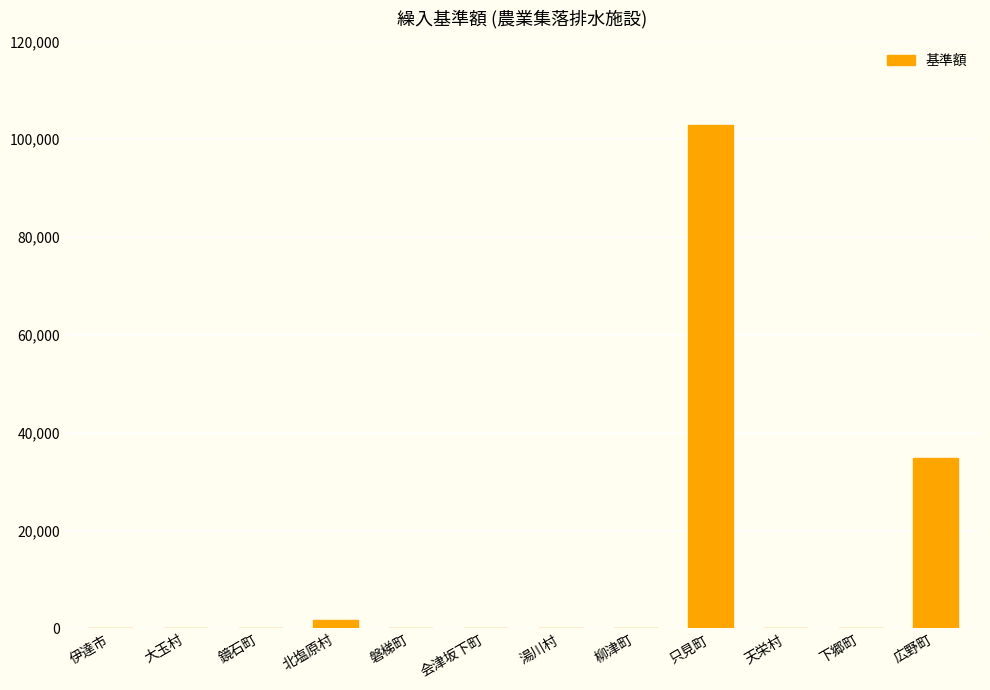

The chart shows a value of -31160 at 磐梯町. True or false?

False